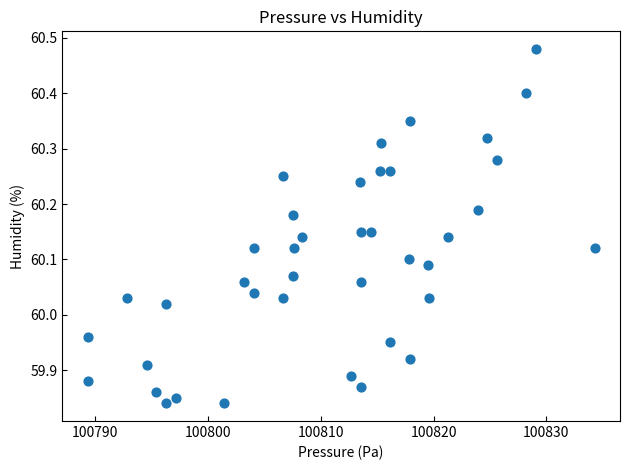

What is the range of X values (max minus min)?

44.9